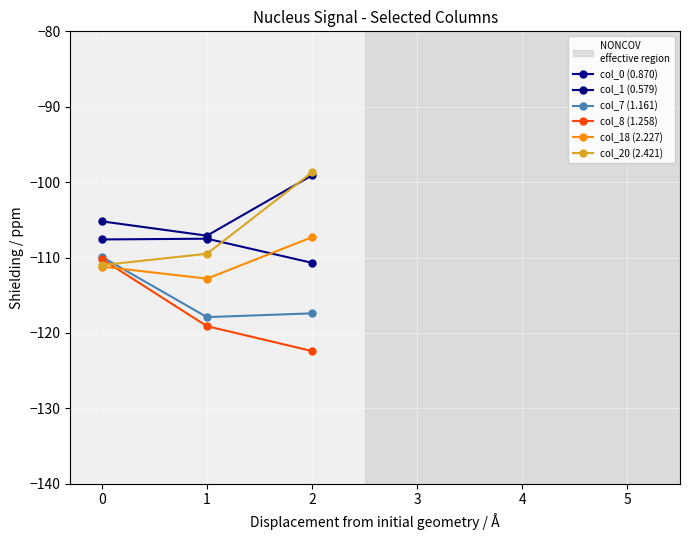

What is the total value across all series at 1?

-673.9